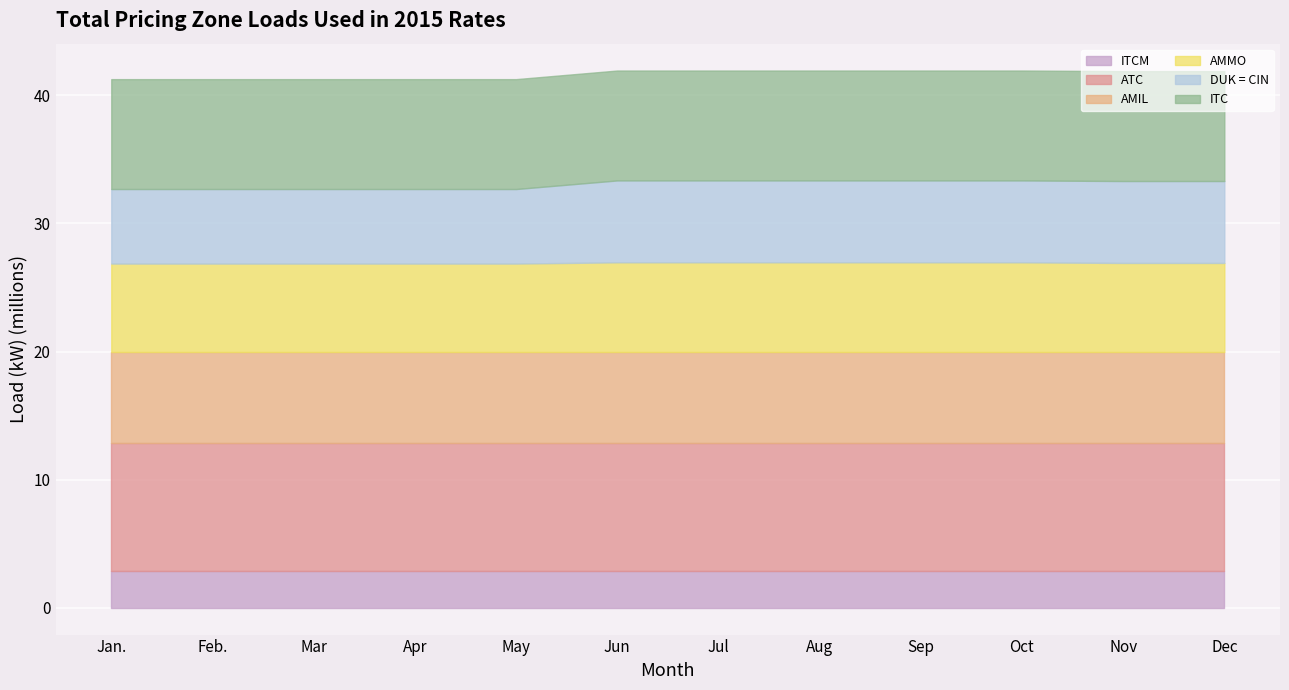

Does the chart display data point markers on the line(s)?

No